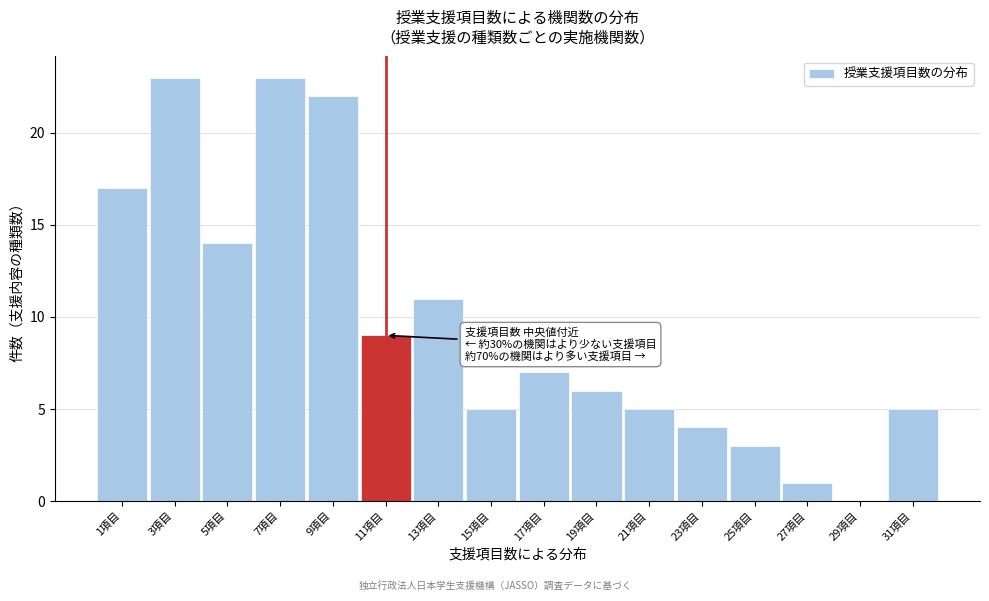

Reading left to right, transcribe all the data shown in this chart.

1項目=17	3項目=23	5項目=14	7項目=23	9項目=22	11項目=9	13項目=11	15項目=5	17項目=7	19項目=6	21項目=5	23項目=4	25項目=3	27項目=1	29項目=0	31項目=5